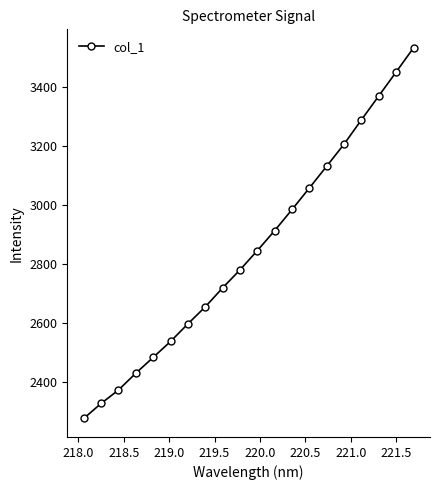

What is the value of the 3rd point from the left?

2372.0